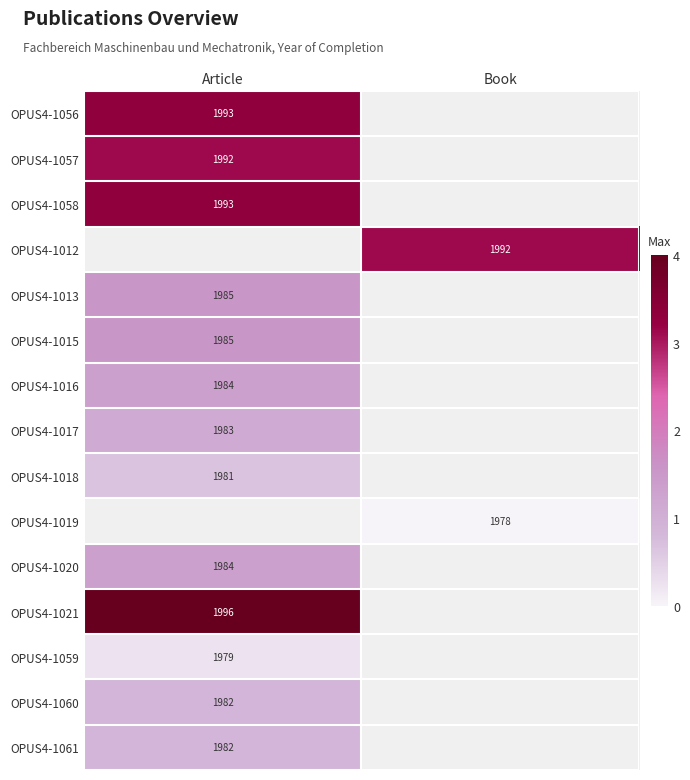

At which category does the chart reach its peak across all series?

Article